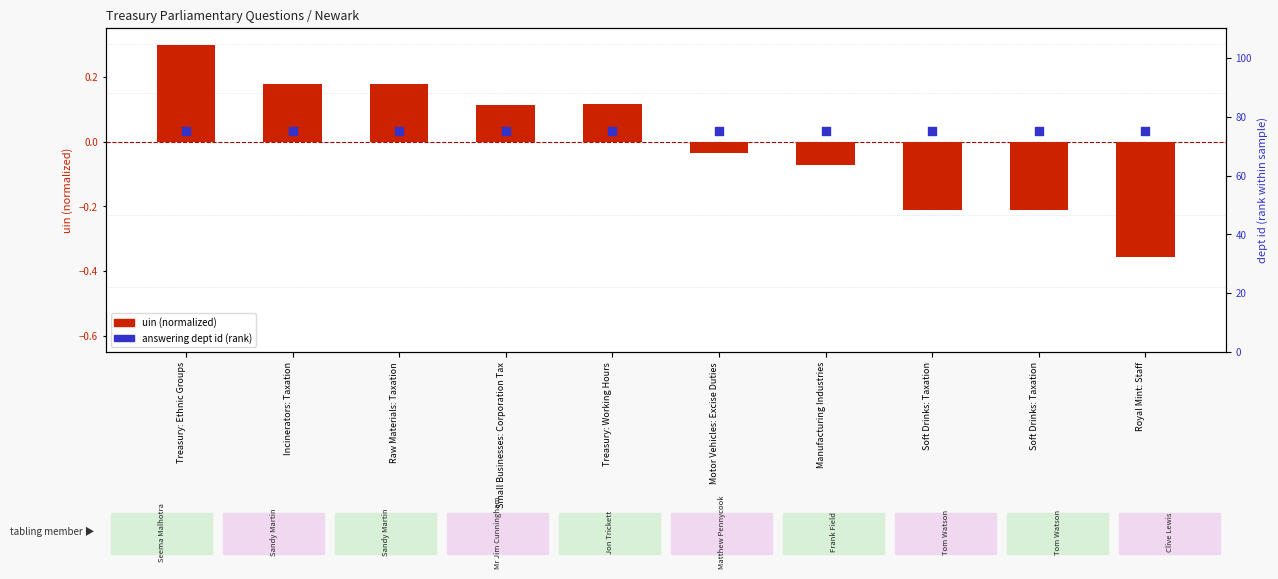

Is the value of answering dept id (rank) at Motor Vehicles: Excise Duties greater than the value of uin (normalized) at Treasury: Working Hours?

Yes